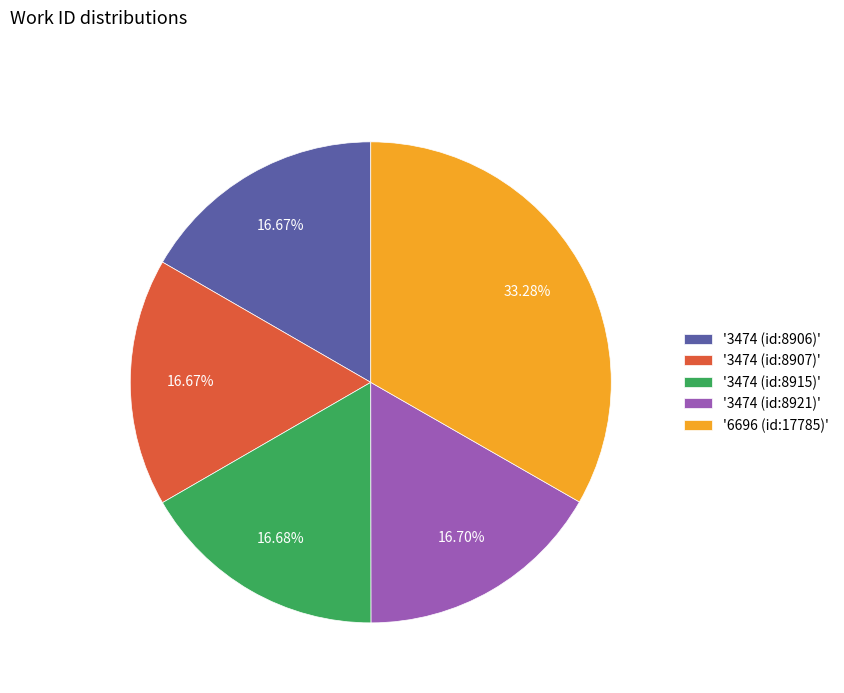

Is the sum of '3474 (id:8915)' and '3474 (id:8921)' greater than half?

No